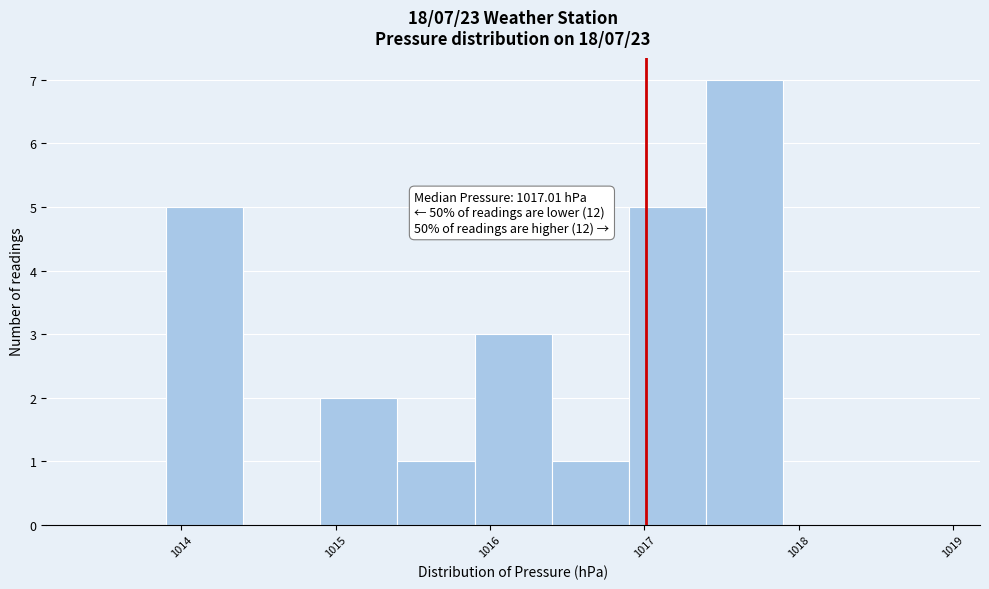

Over which range of the x-axis is the bar tallest?

1017.4 to 1017.9